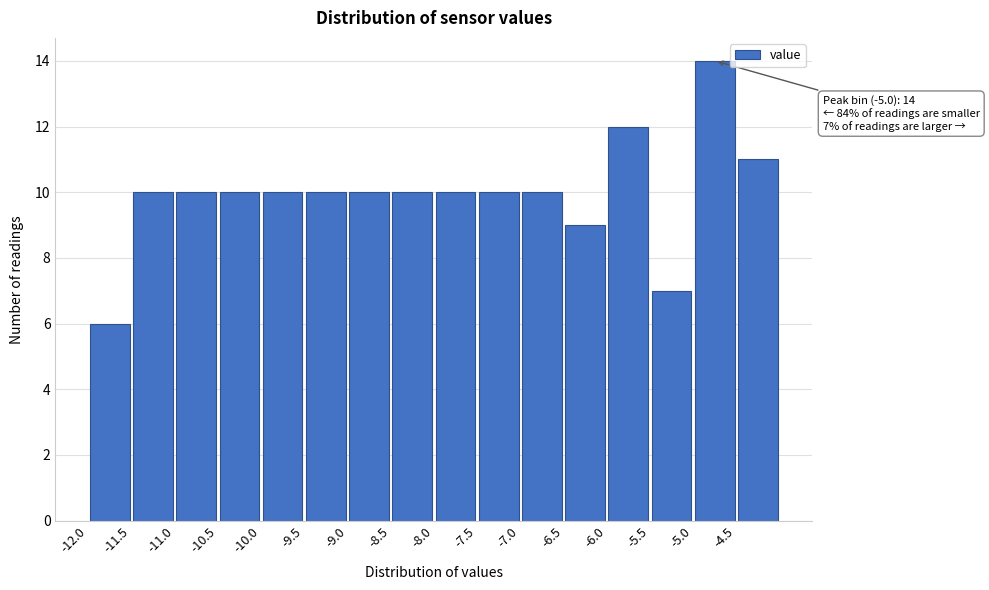

Over which range of the x-axis is the bar tallest?

-5.0 to -4.5